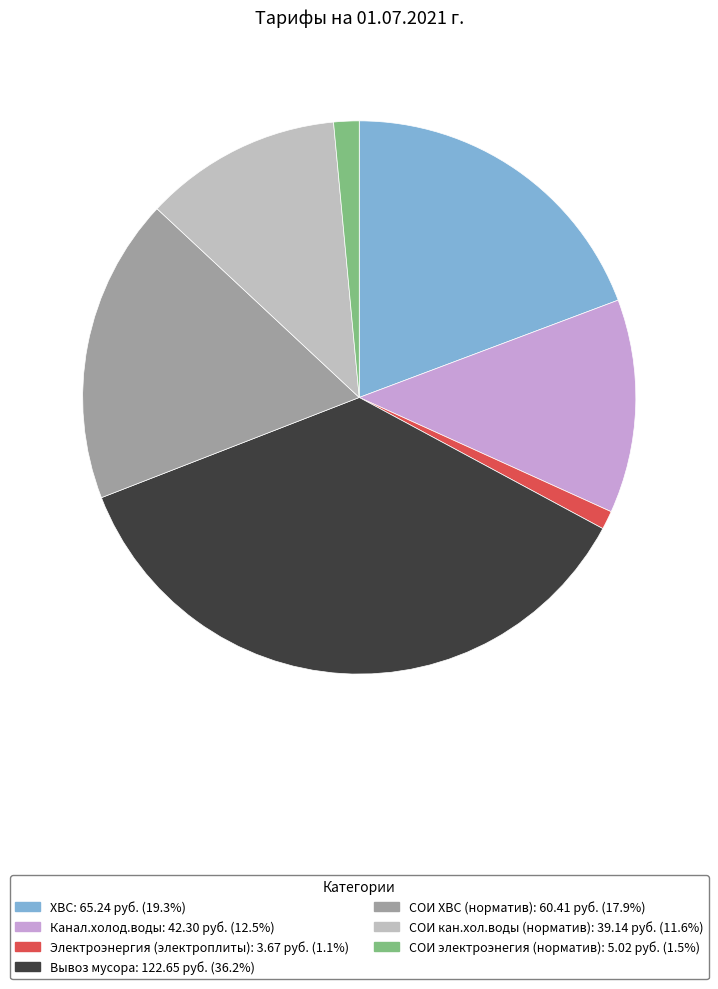

What is the largest slice in the pie chart?

Вывоз мусора